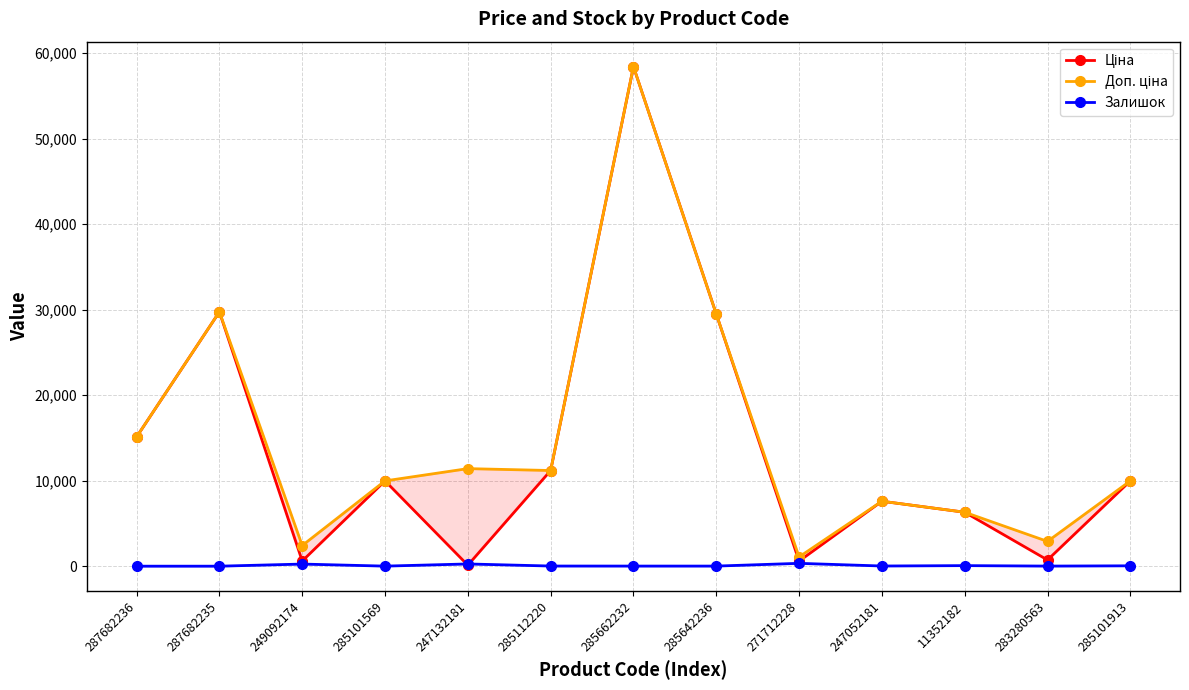

What is the sum of the Доп. ціна values at 285662232 and 287682236?

73546.5